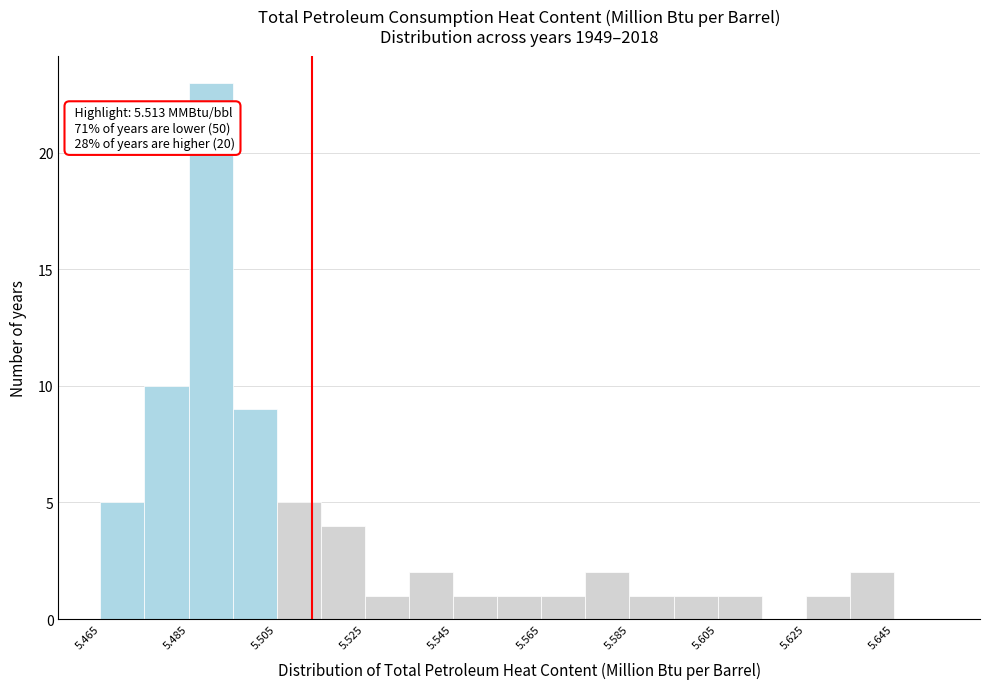

Which range on the x-axis has the tallest bar?

5.485 to 5.495